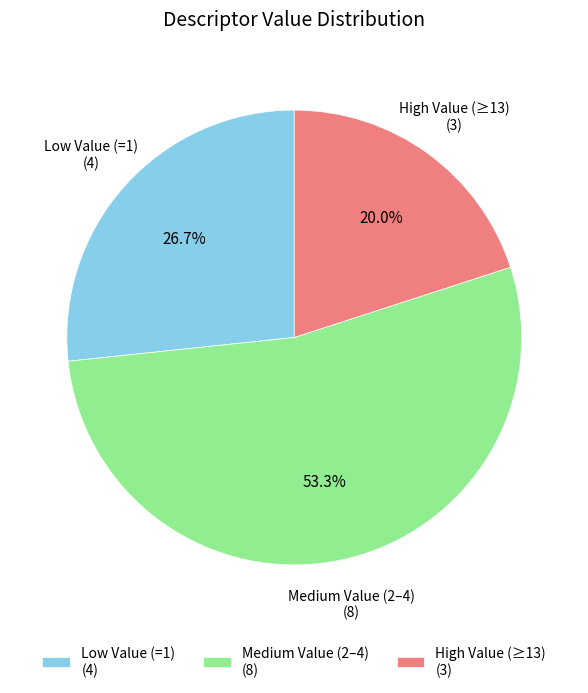

What is the smallest slice in the pie chart?

High Value (≥13) (3)